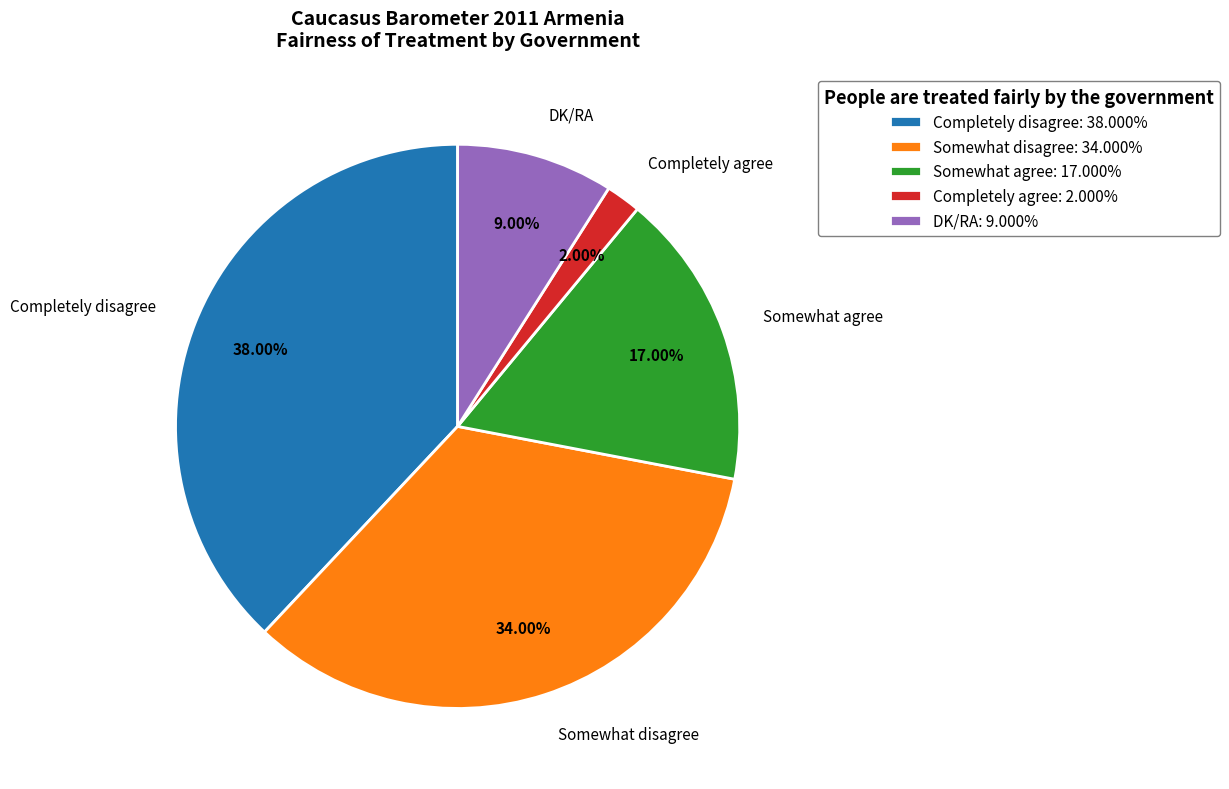

What is the smallest slice in the pie chart?

Completely agree